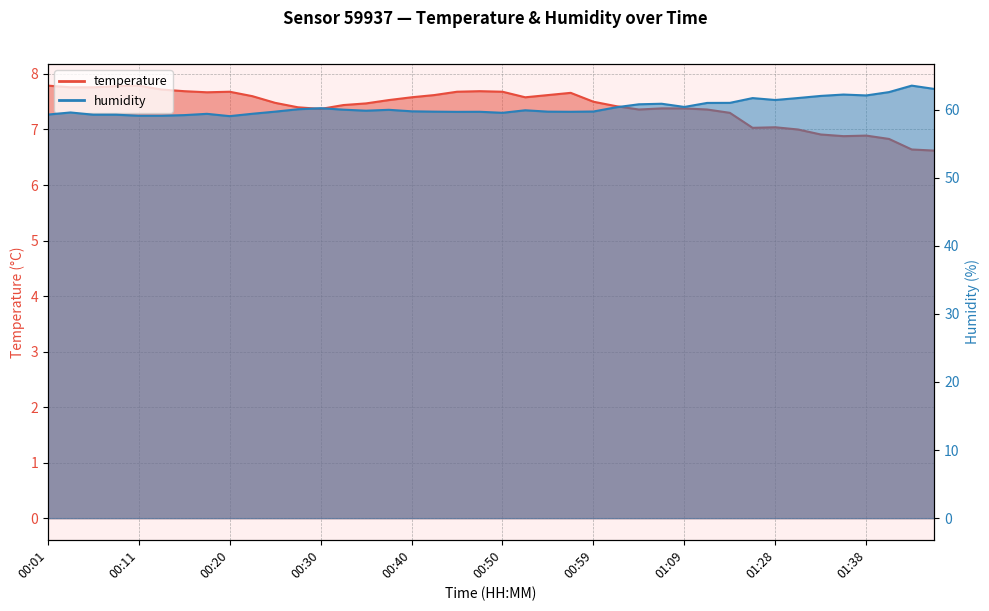

List the labels in order of humidity value, largest first.

01:46, 01:49, 01:41, 01:36, 01:38, 01:33, 01:31, 01:26, 01:28, 01:15, 01:12, 01:07, 01:04, 01:09, 01:02, 00:30, 00:28, 00:33, 00:38, 00:52, 00:35, 00:40, 00:59, 00:25, 00:42, 00:55, 00:47, 00:57, 00:45, 00:03, 00:50, 00:23, 00:18, 00:01, 00:06, 00:08, 00:15, 00:11, 00:13, 00:20